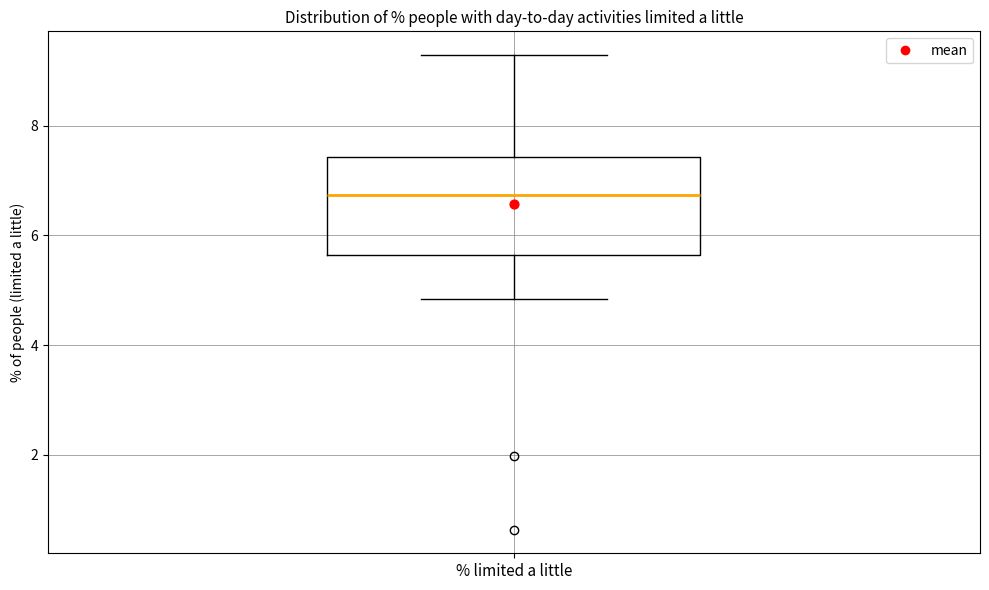

Read this box plot against the y-axis: the position of the median line, the range covered by the box, and the ends of both whiskers. The values are not printed on the chart, so give them approximately, as read against the axis.

median 6.8, box 5.6 to 7.4, whiskers 4.8 to 9.2